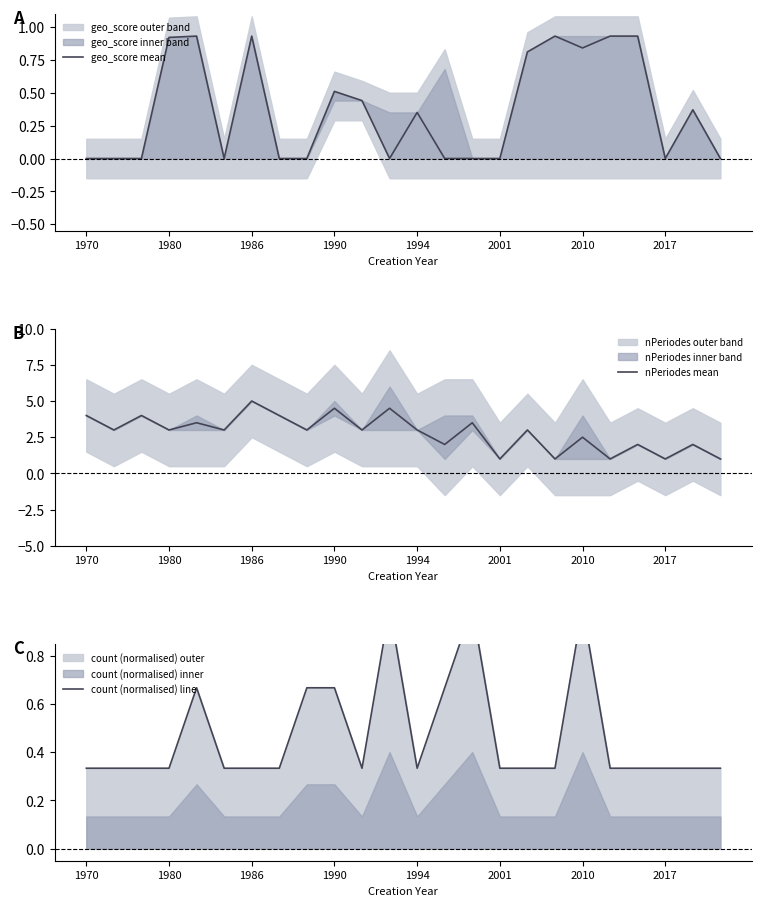

How many categories are shown in the chart?

24